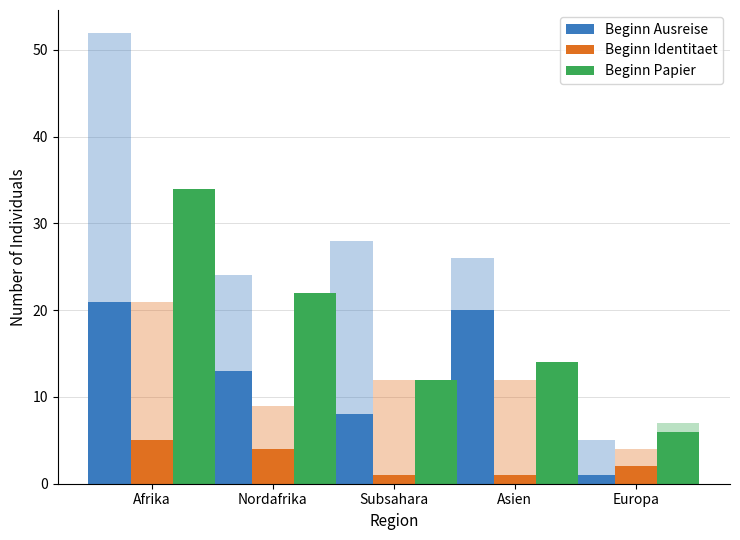

List the labels in order of Beginn Ausreise value, largest first.

Afrika, Asien, Nordafrika, Subsahara, Europa